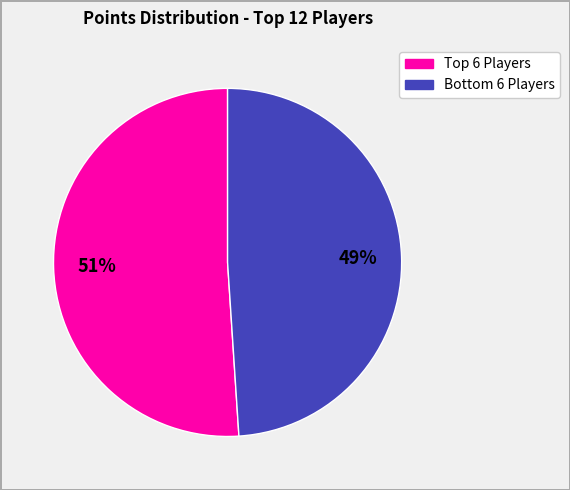

How many segments does this pie chart have?

2